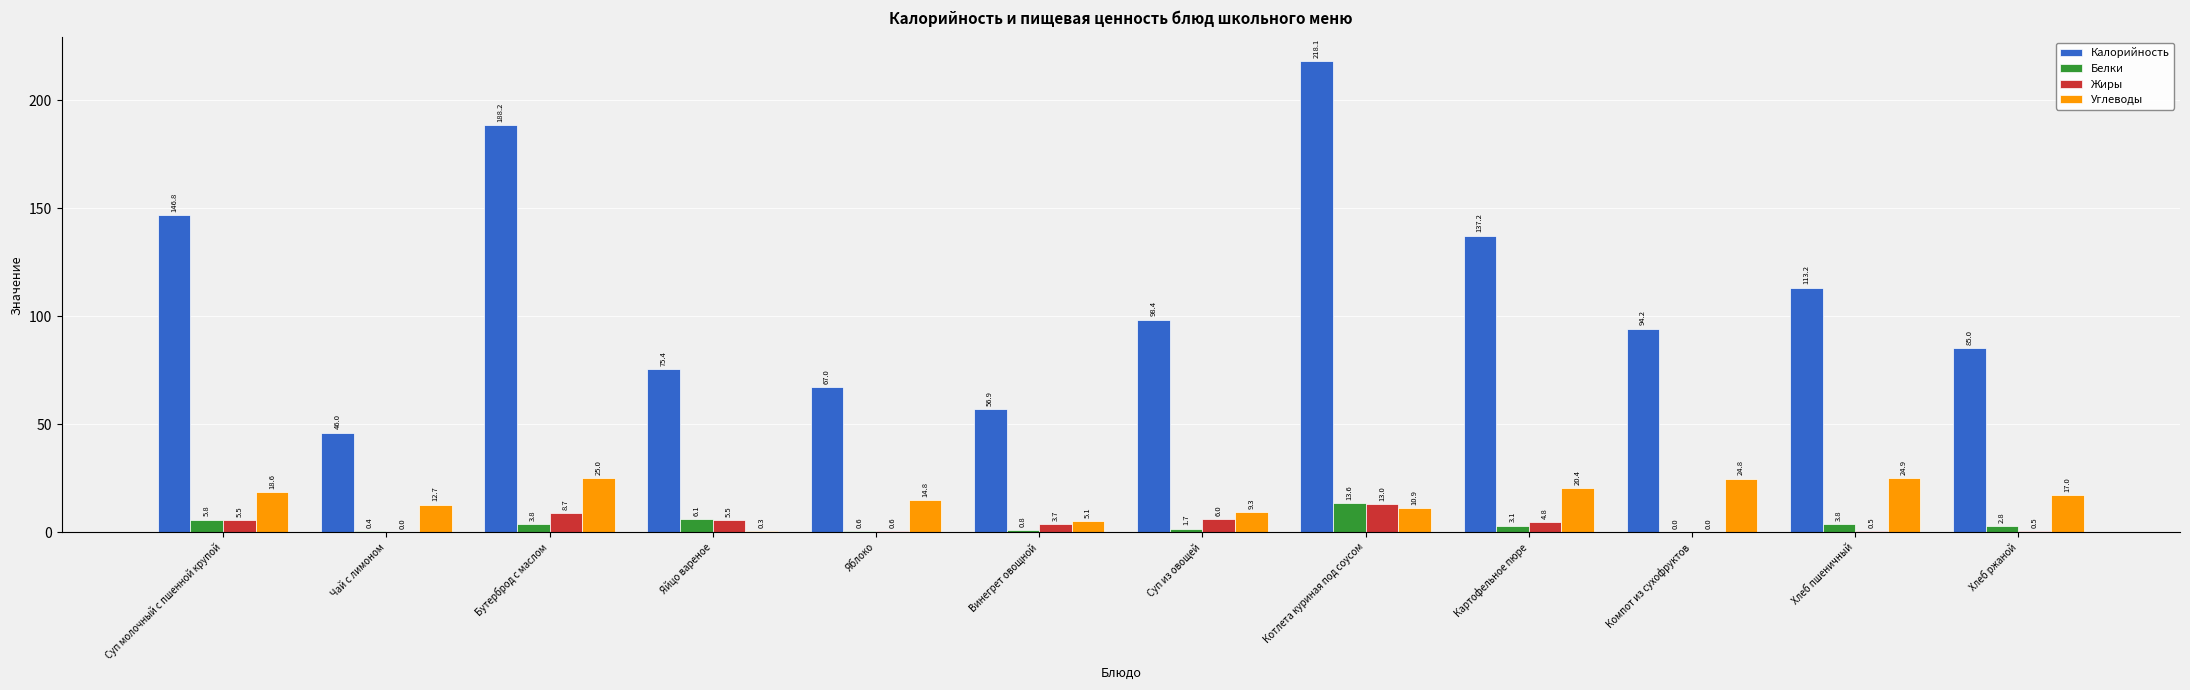

Which series has the largest total across all categories?

Калорийность